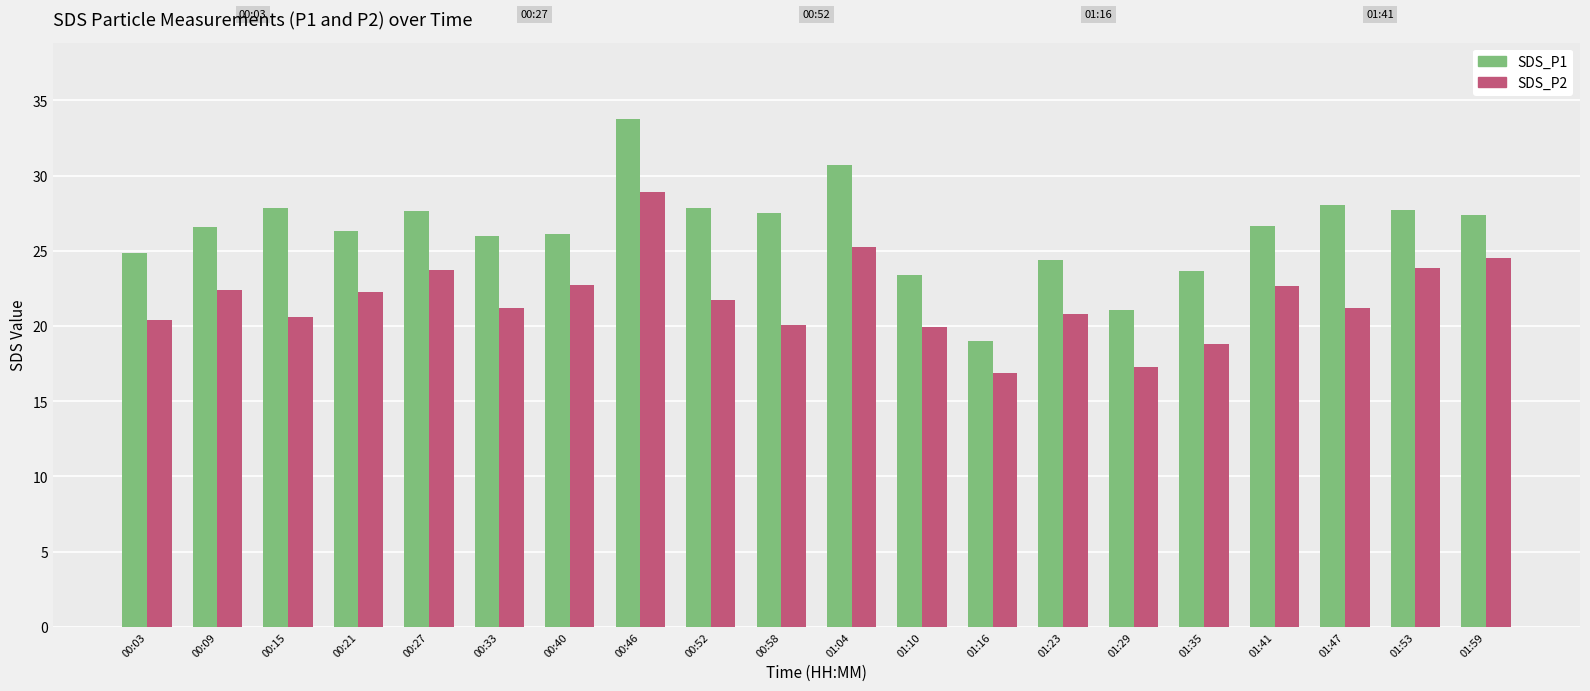

Does the chart contain any negative values?

No